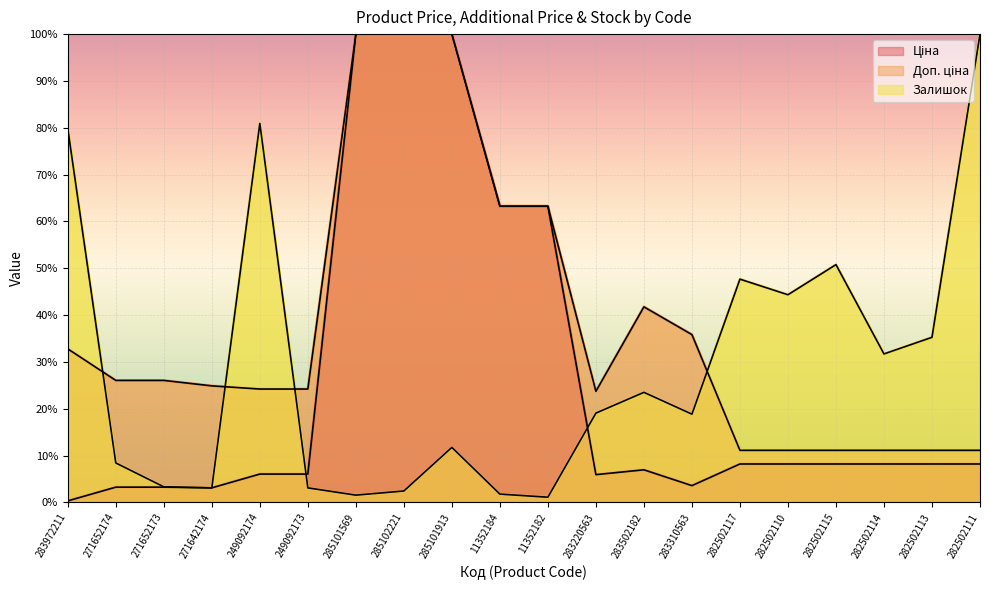

Does the chart display data point markers on the line(s)?

No